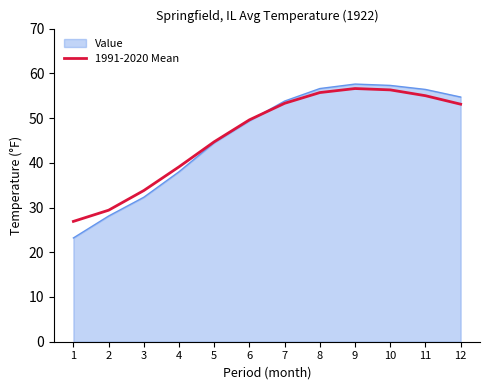

Is the value of Value at 4 greater than the value of 1991-2020 Mean at 3?

Yes